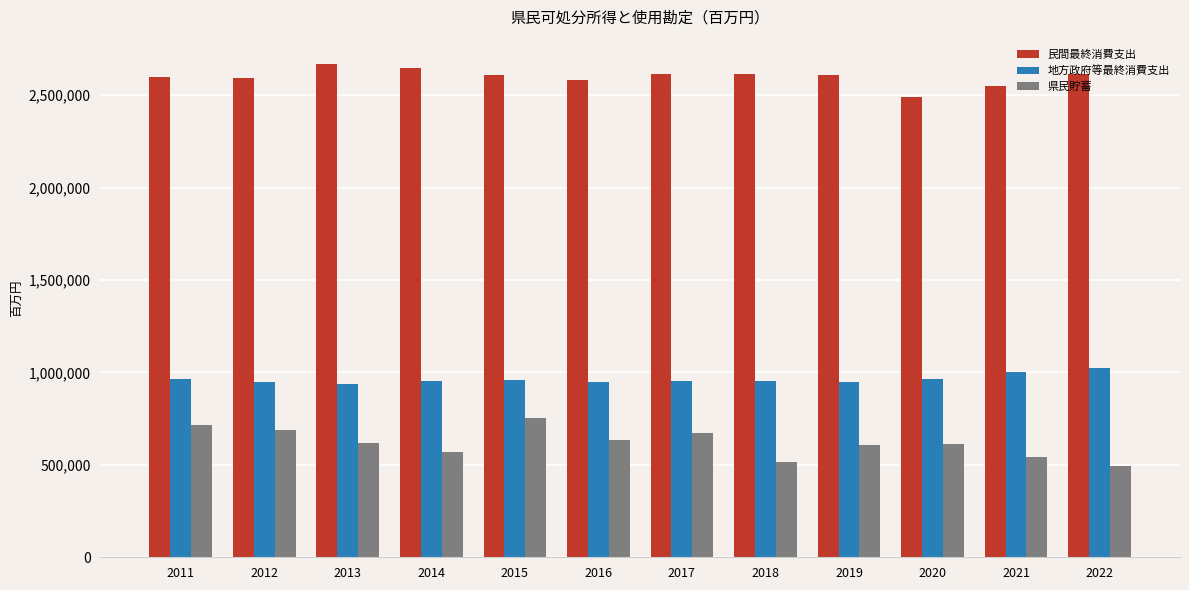

What is the sum of the 地方政府等最終消費支出 values at 2011 and 2019?

1908805